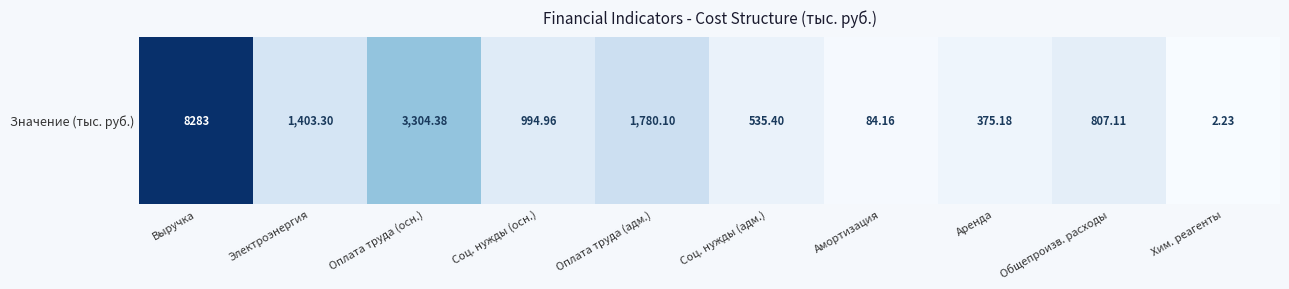

How many data points are less than 994?

5